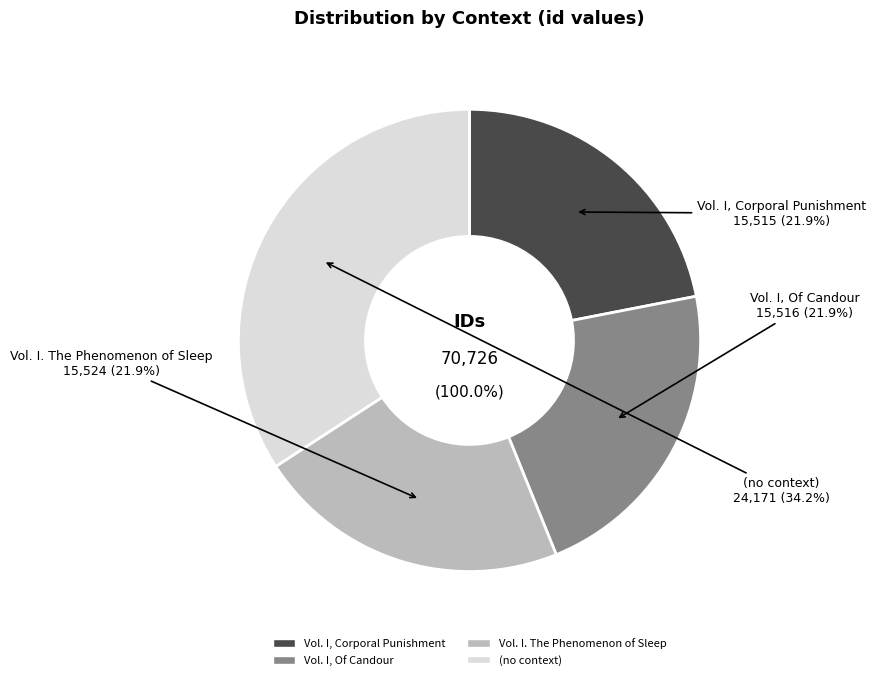

Rank the categories by value from highest to lowest.

(no context), Vol. I. The Phenomenon of Sleep, Vol. I, Of Candour, Vol. I, Corporal Punishment